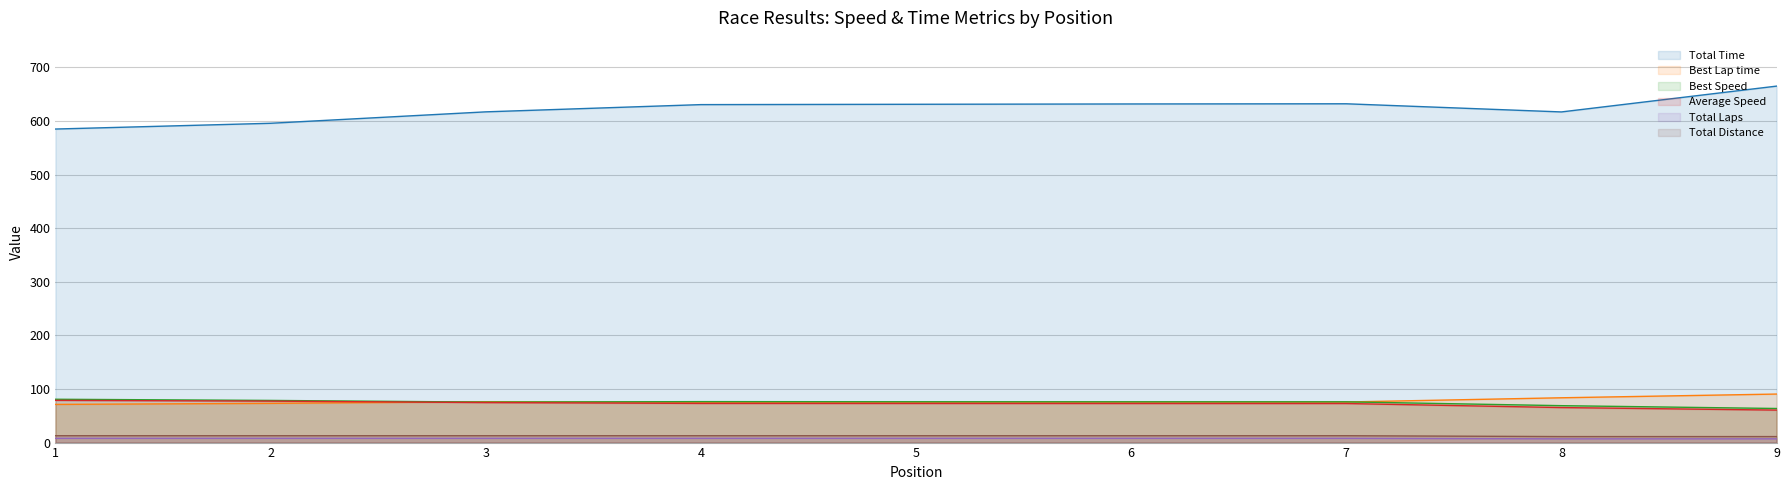

Read the Best Speed value at 6.

76.1